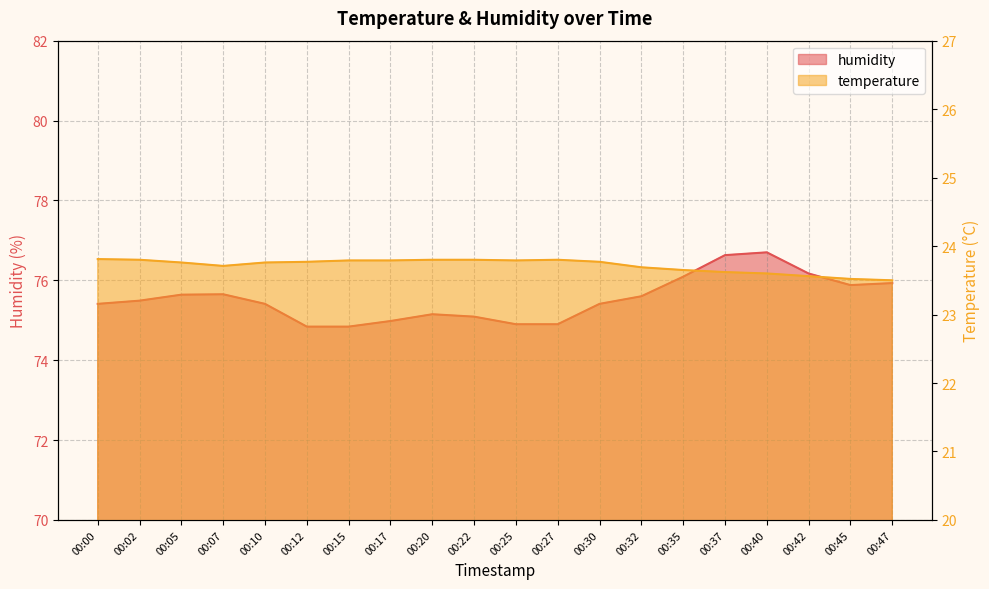

What is the lowest value of the humidity series?

74.8